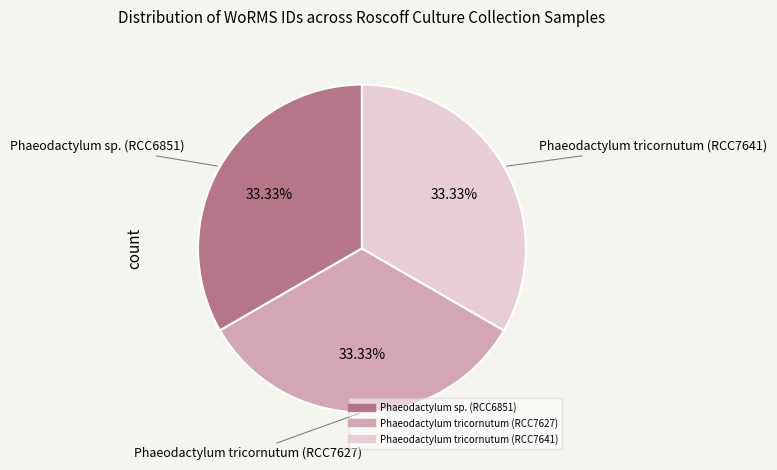

To the nearest percent, what portion does Phaeodactylum sp. (RCC6851) represent?

33%